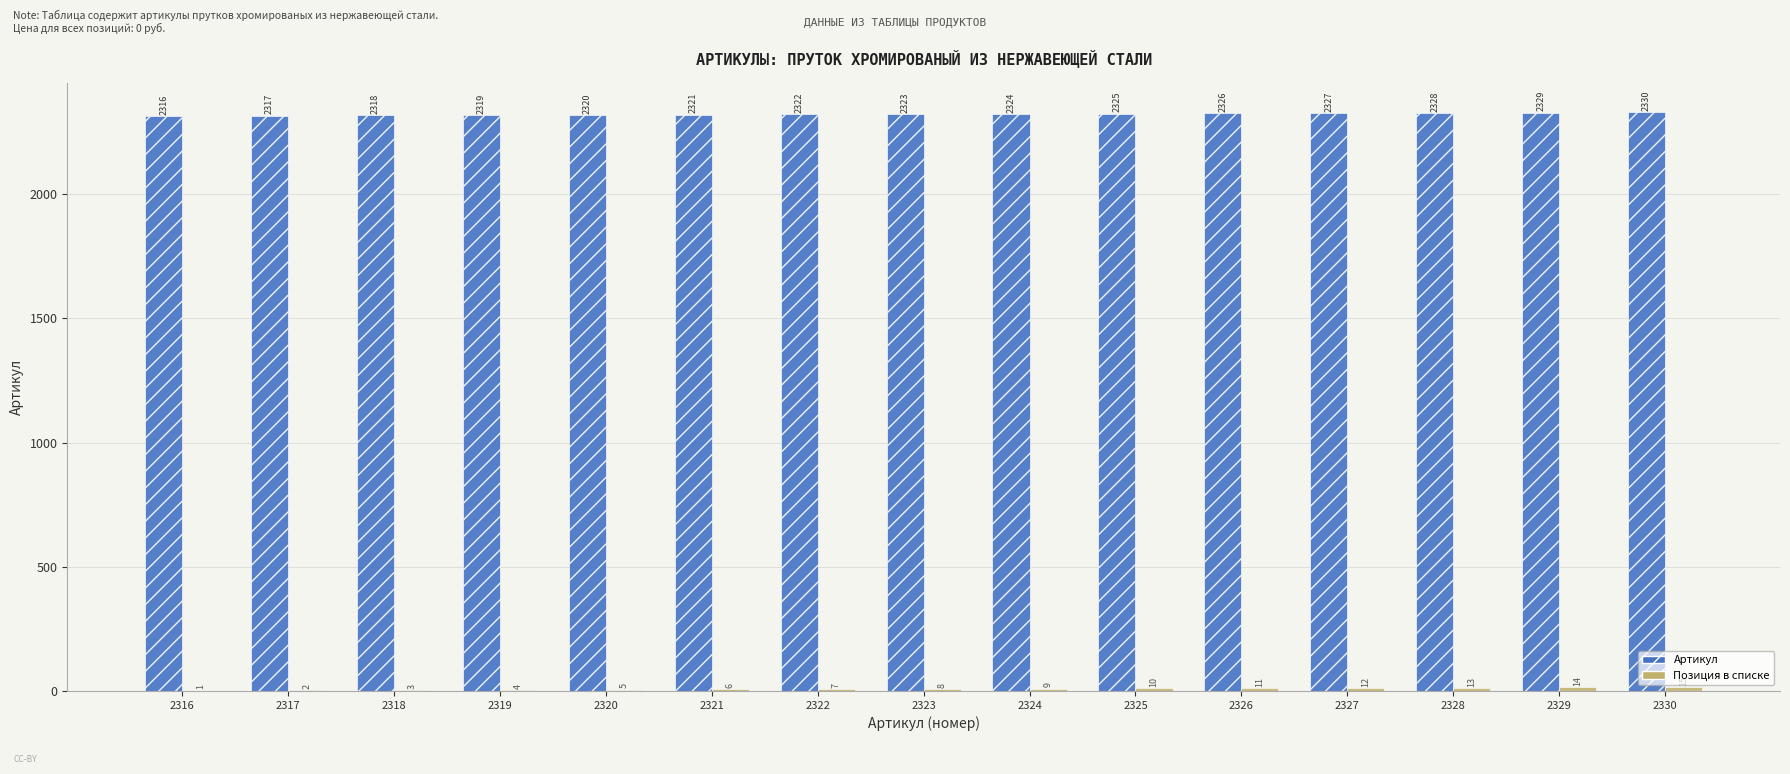

True or false: Артикул has a value of 3150 at 2323.

False